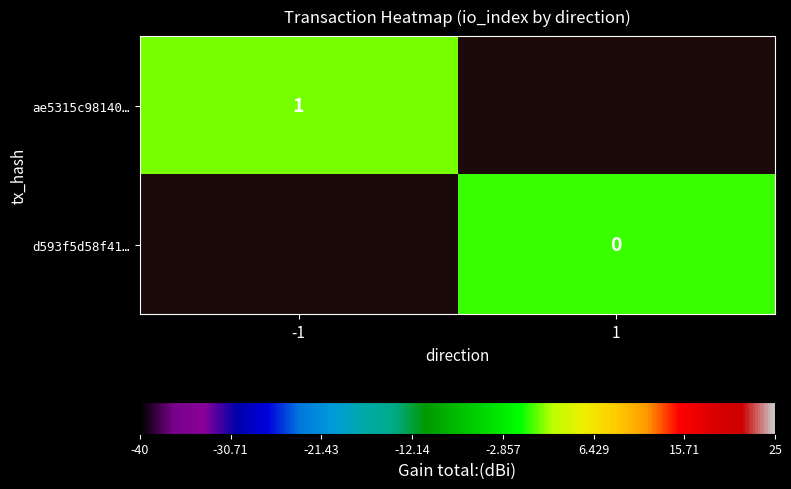

The value of ae5315c98140… at -1 is 1. True or false?

True